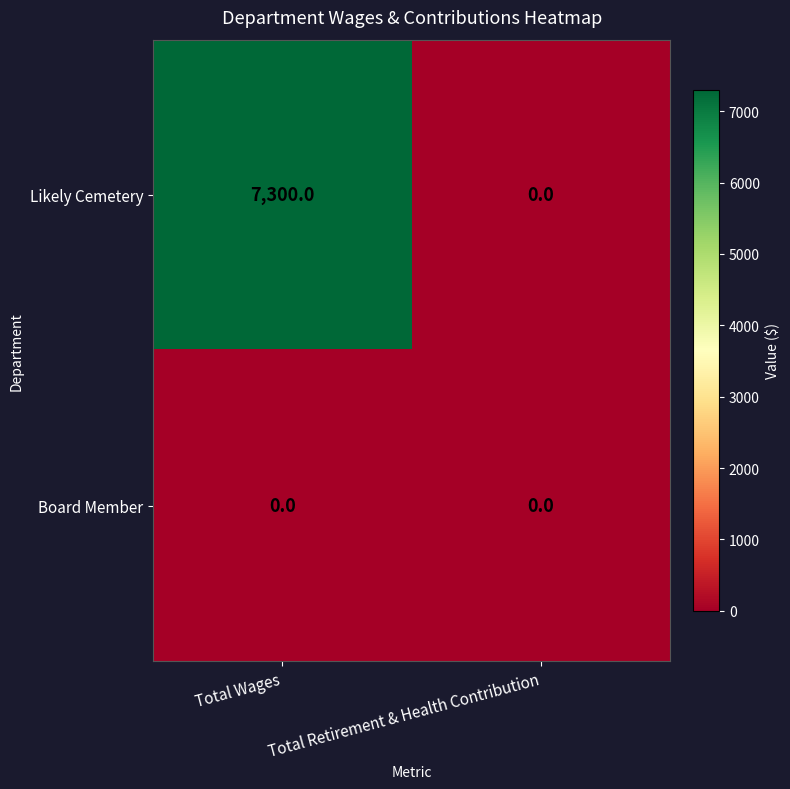

At how many categories does at least one series exceed 2726?

1